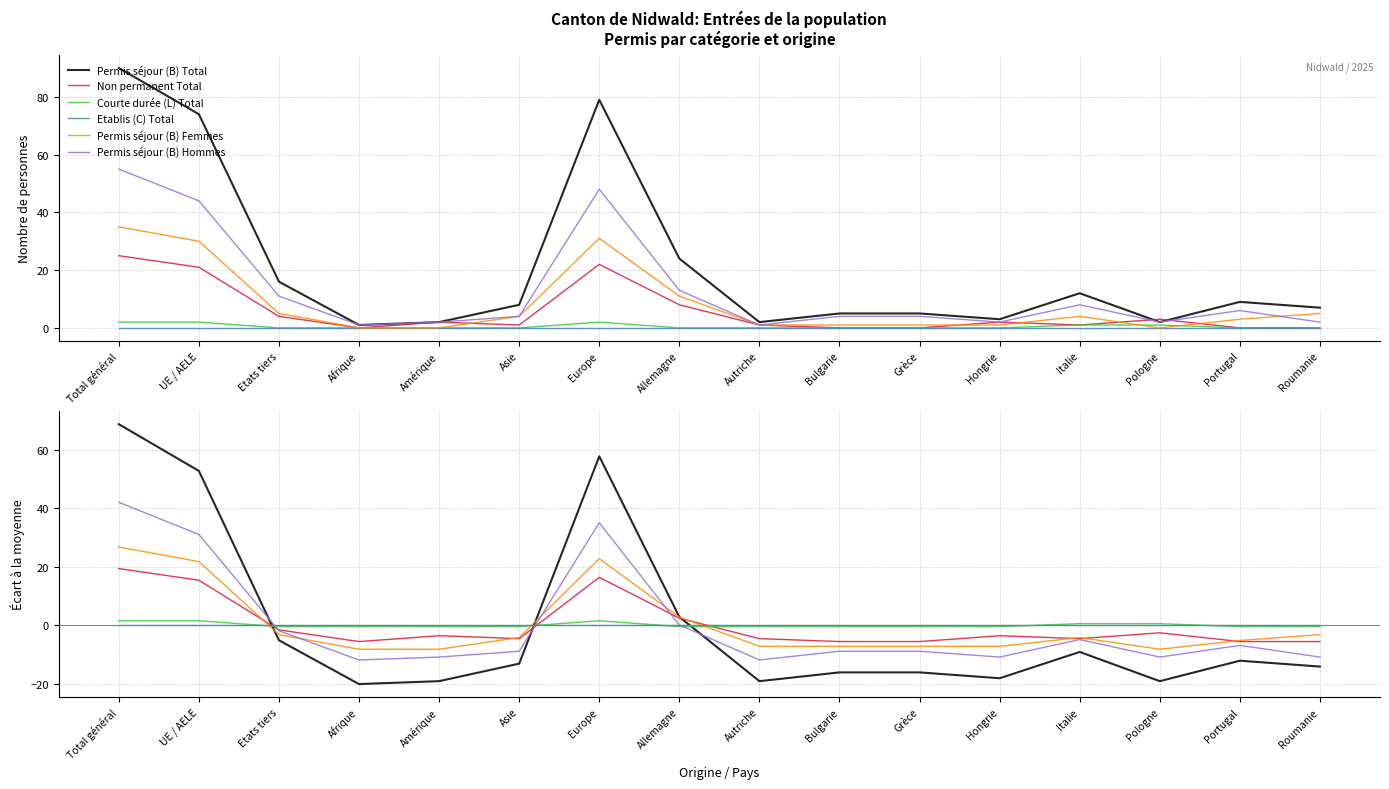

What is the value of the Permis séjour (B) Femmes point at the 12th from the left?

-7.2